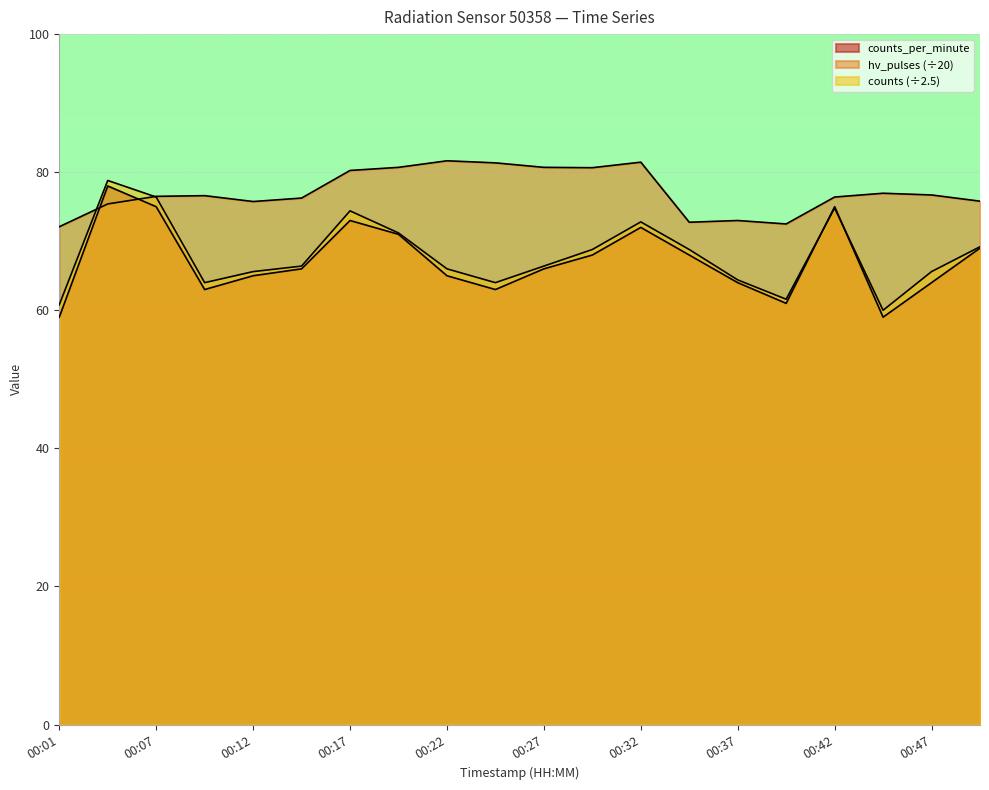

The value of counts_per_minute at 00:47 is 64.0. True or false?

True